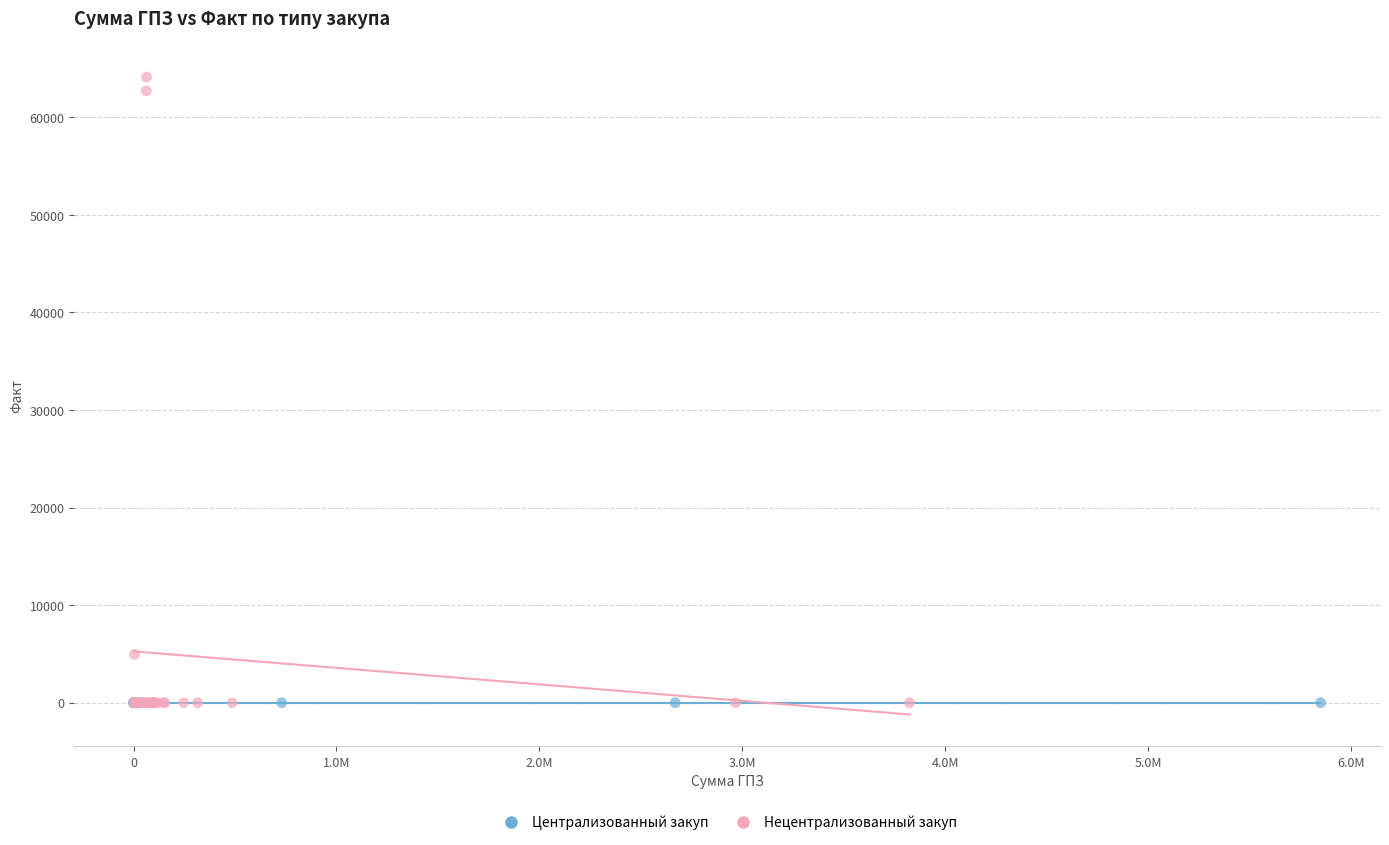

Which series contains the highest Y value?

Нецентрализованный закуп